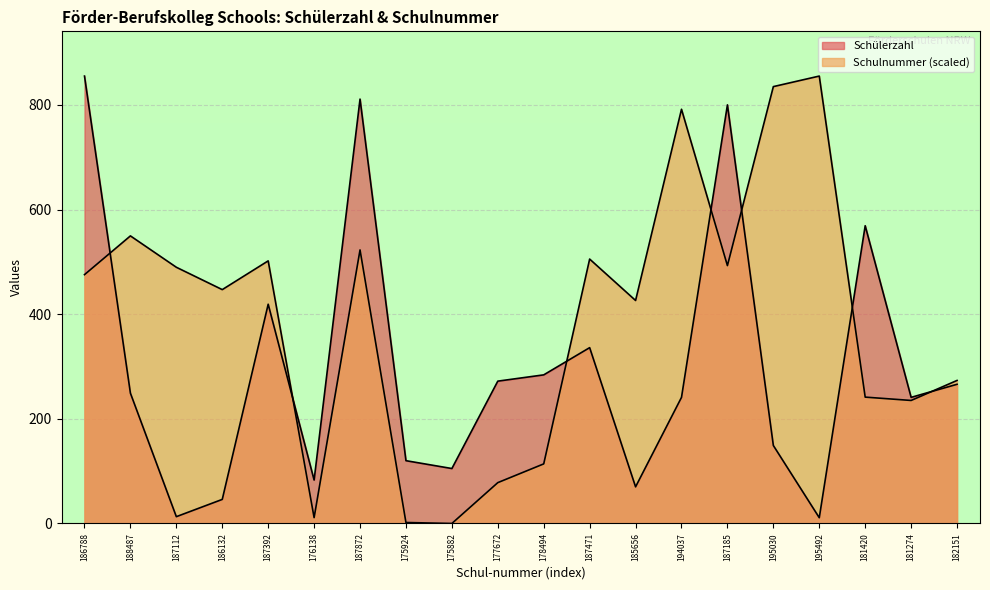

Which series has the largest total across all categories?

Schulnummer